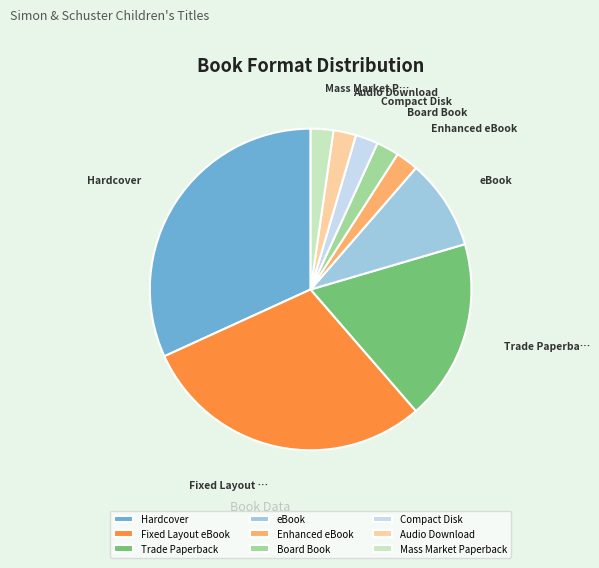

Is the sum of Mass Market Paperback and Enhanced eBook greater than half?

No